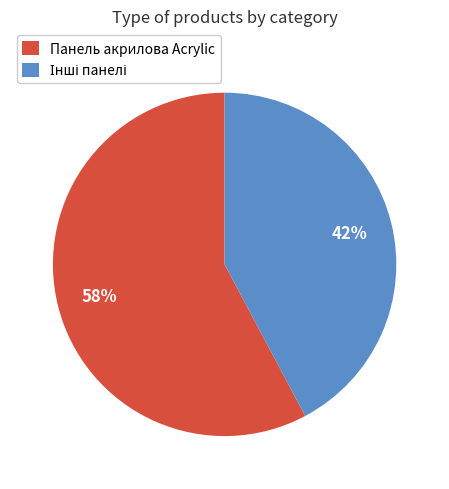

To the nearest percent, what portion does Панель акрилова Acrylic represent?

58%